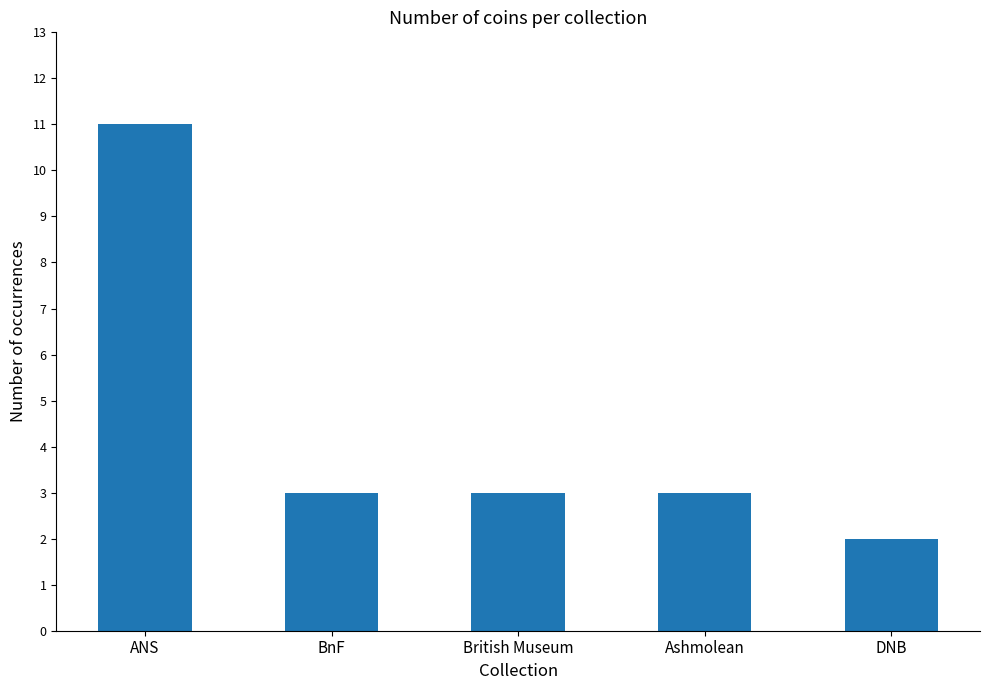

What position from the right is DNB?

1